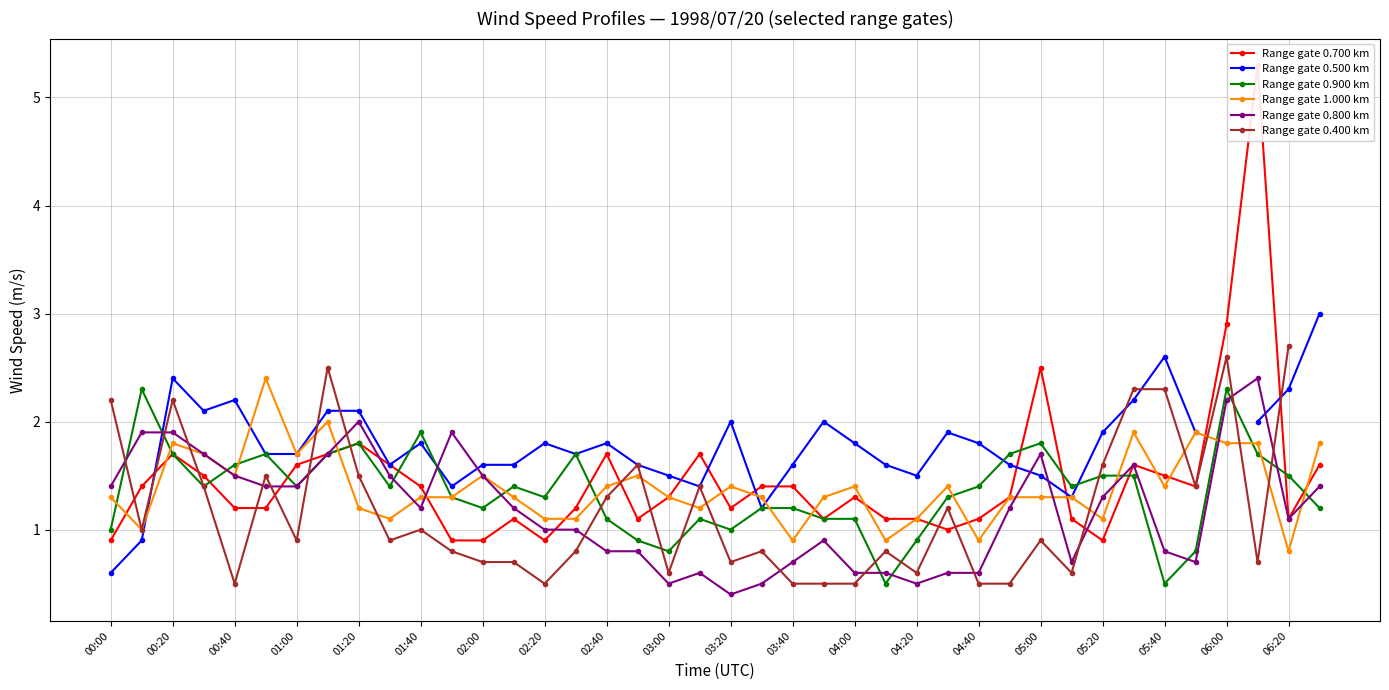

What is the maximum value for Range gate 0.900 km?

2.3